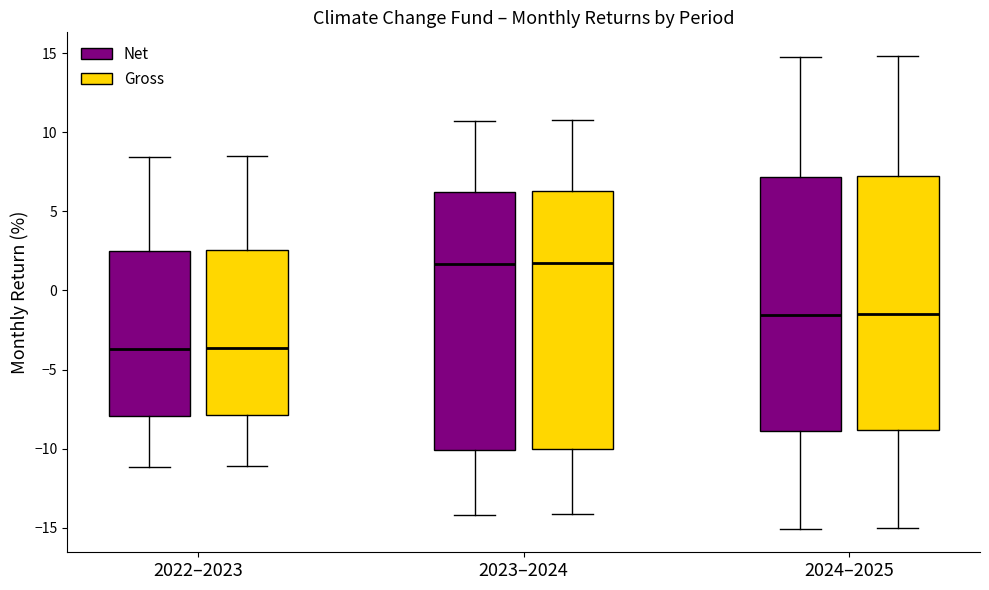

Reading left to right, read every box against the y-axis: the position of its median line, the range the box covers, and the ends of its whiskers. The values are not printed on the chart, so give them approximately, as read against the axis.

2022–2023 (Net): median -3.5, box -8.0 to 2.5, whiskers -11.0 to 8.5
2022–2023 (Gross): median -3.5, box -8.0 to 2.5, whiskers -11.0 to 8.5
2023–2024 (Net): median 1.5, box -10.0 to 6.0, whiskers -14.0 to 10.5
2023–2024 (Gross): median 1.5, box -10.0 to 6.5, whiskers -14.0 to 11.0
2024–2025 (Net): median -1.5, box -9.0 to 7.0, whiskers -15.0 to 15.0
2024–2025 (Gross): median -1.5, box -9.0 to 7.0, whiskers -15.0 to 15.0